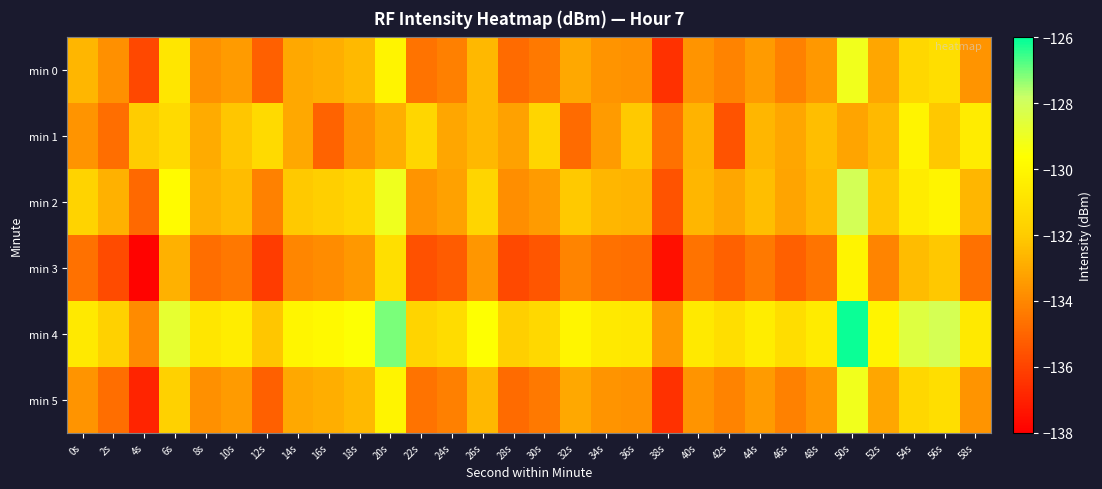

At which category does the chart reach its peak across all series?

50s